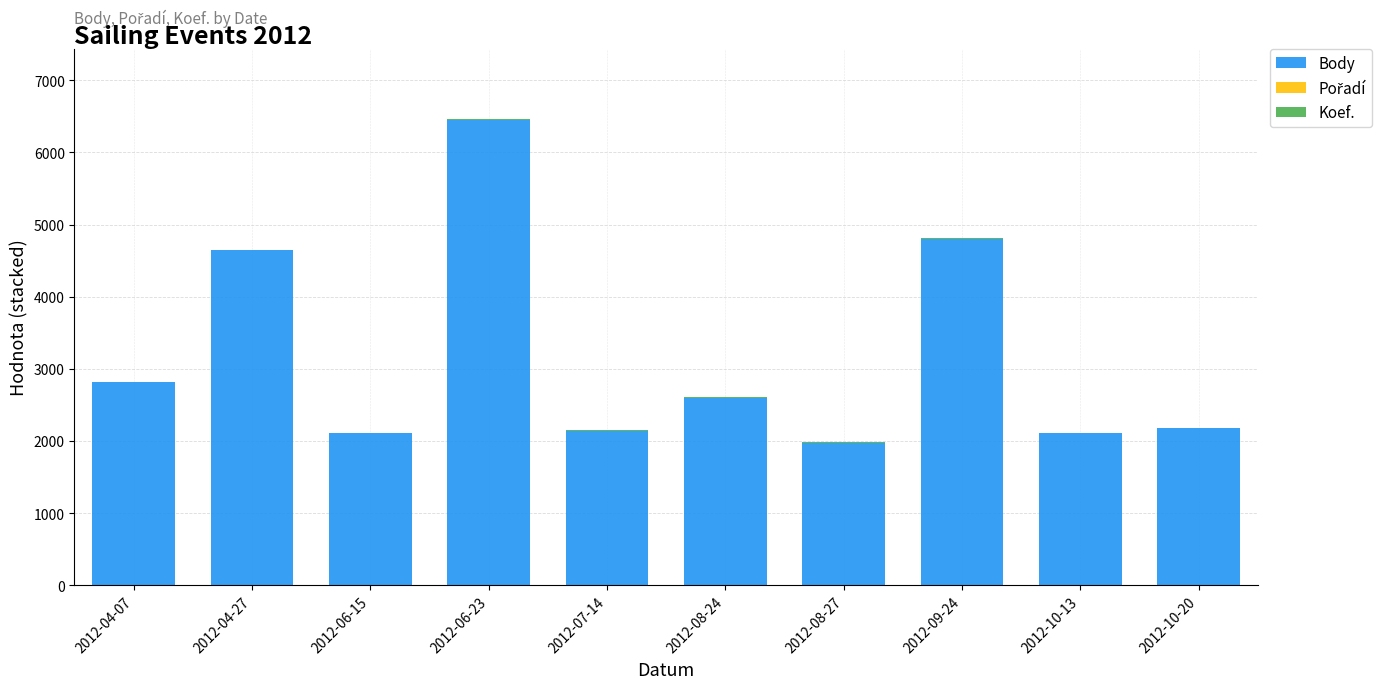

At which label is Body closest to 4211?

2012-04-27